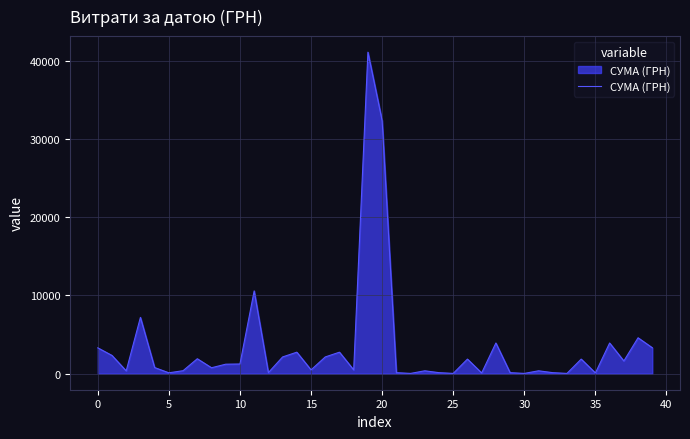

What is the maximum value shown in the chart?

41121.0